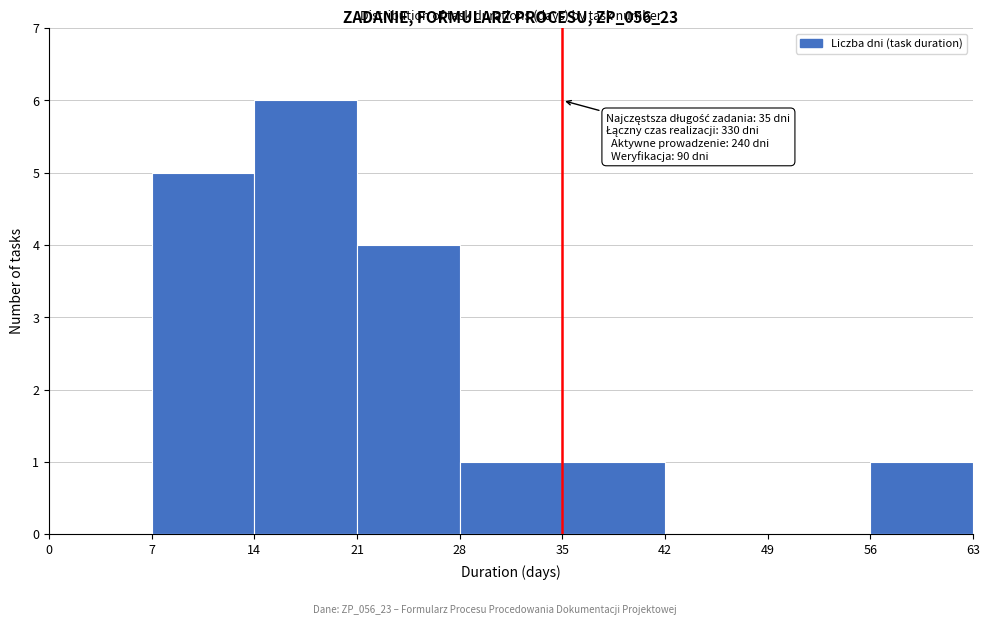

Over which range of the x-axis is the bar tallest?

14 to 21